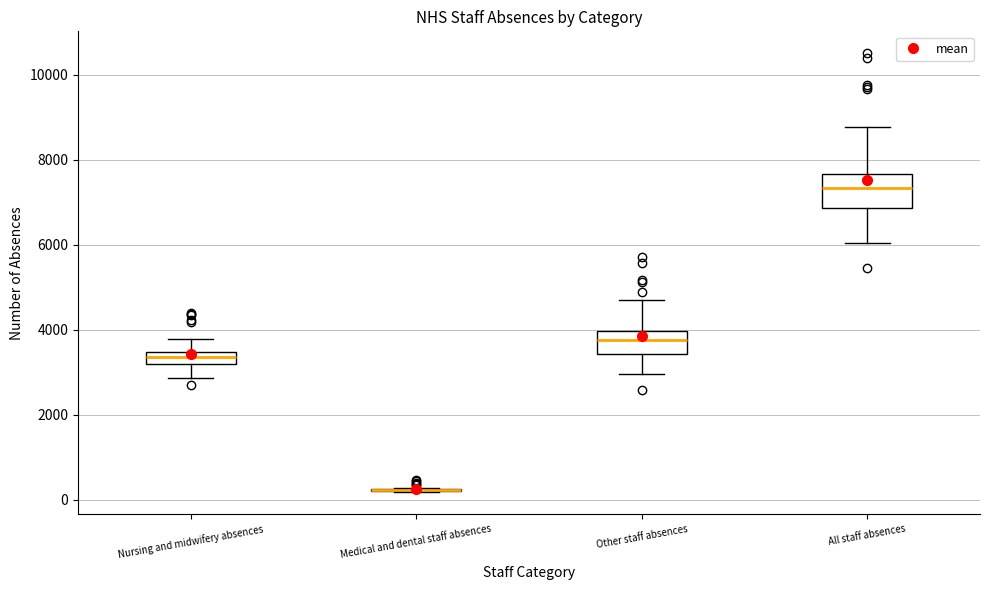

Which box is the tallest, from its lower edge to its upper edge?

All staff absences